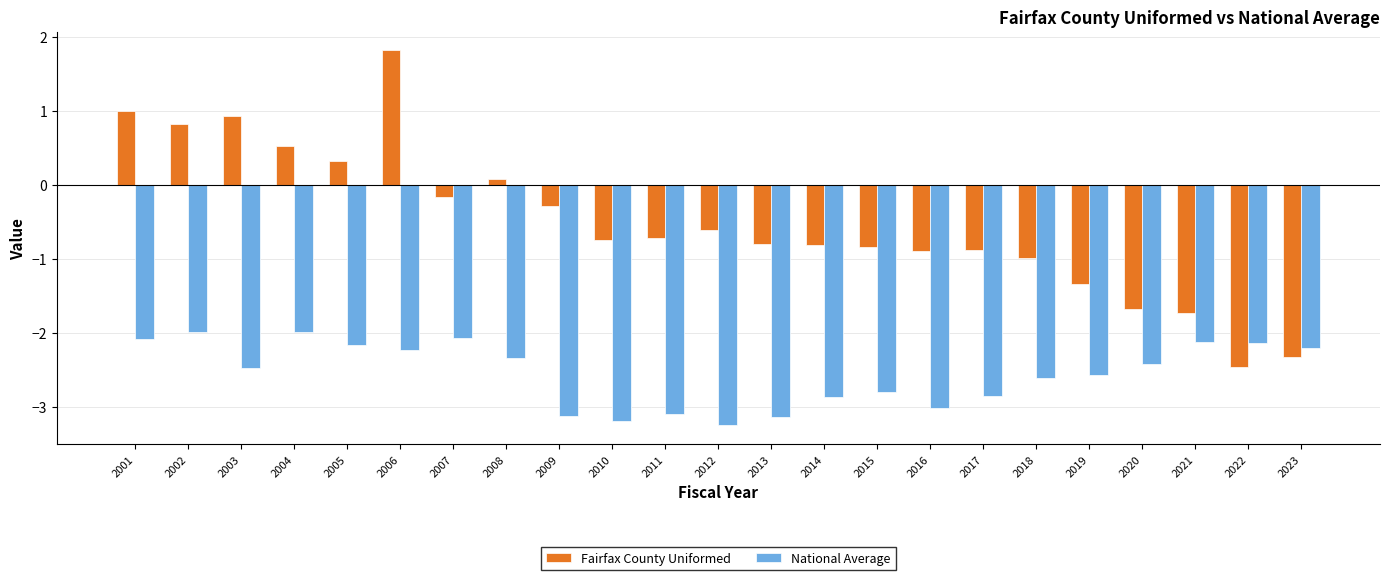

How many data points in Fairfax County Uniformed are above 0?

7